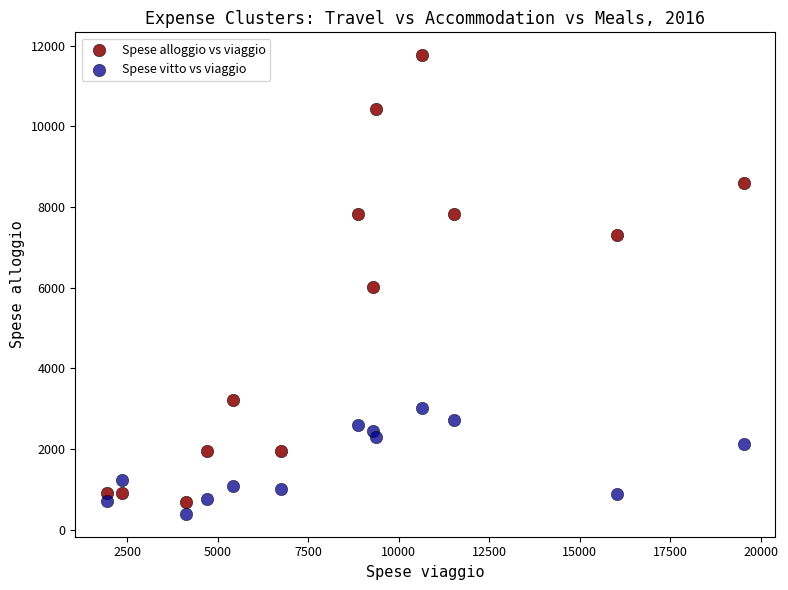

Which series has the largest Y range (max minus min)?

Spese alloggio vs viaggio